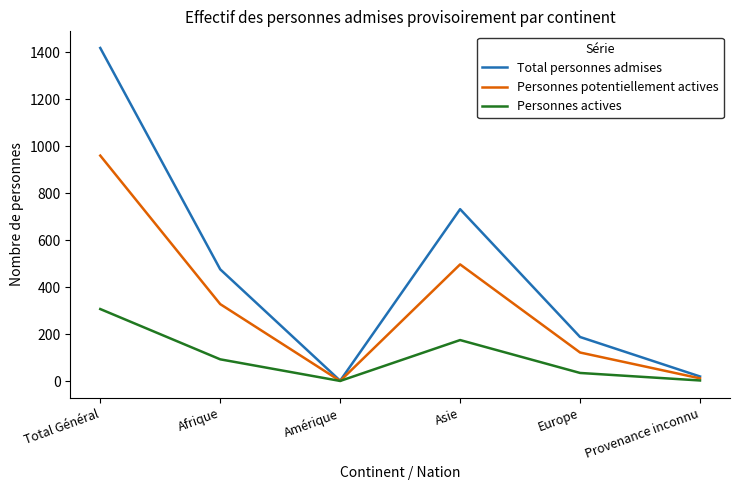

How many interior local peaks does the Personnes potentiellement actives series have?

1